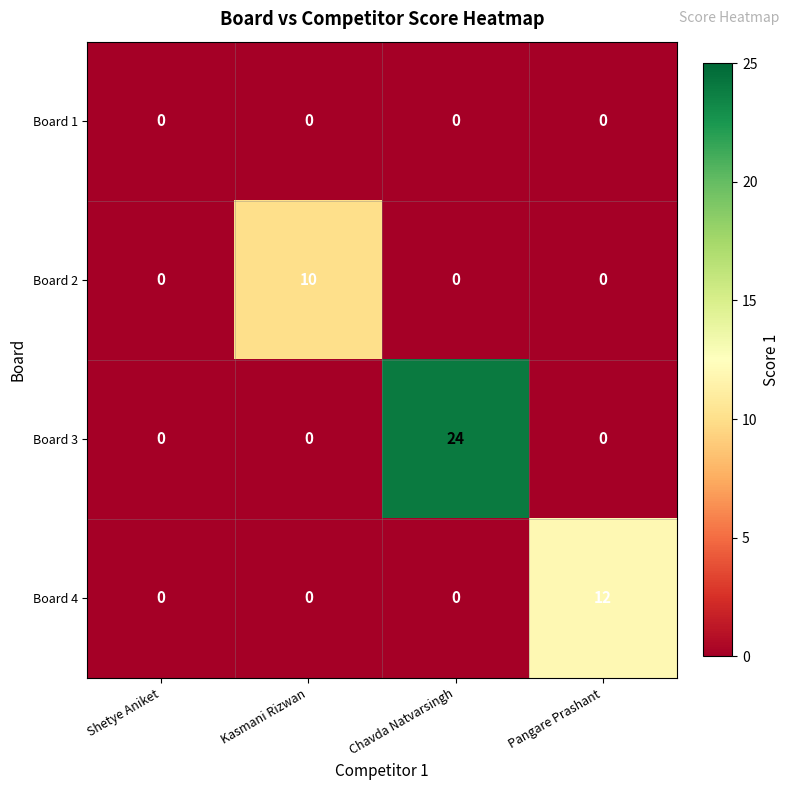

Reading left to right, list all the values displayed in this chart.

Board 1: 0	0	0	0
Board 2: 0	10	0	0
Board 3: 0	0	24	0
Board 4: 0	0	0	12